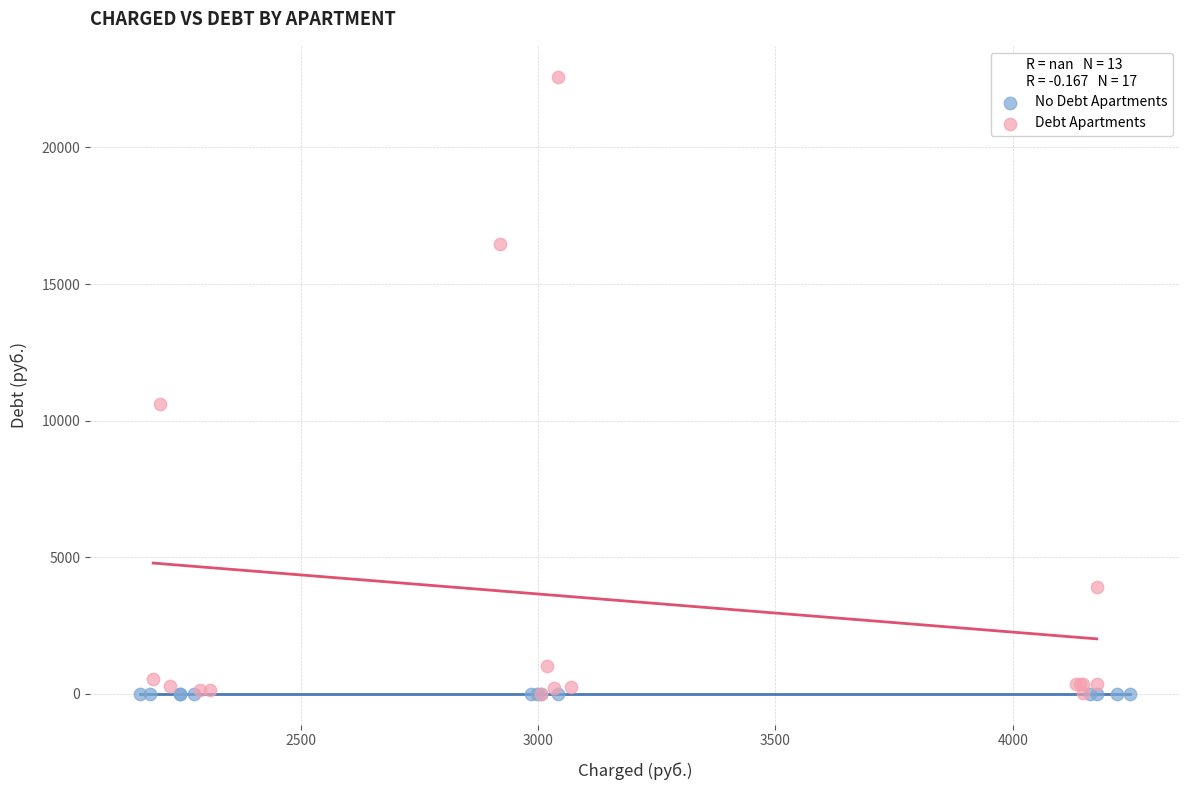

Which series reaches the maximum Y coordinate?

Debt Apartments